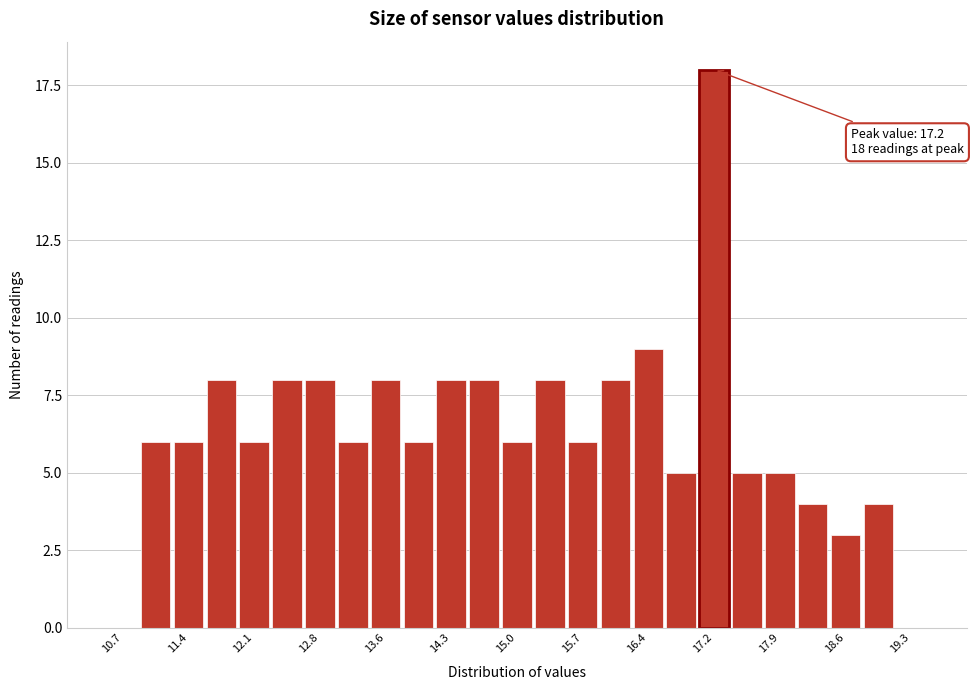

Around what value on the x-axis is the tallest bar? Give the approximate position of its centre, as read against the axis.

17.2